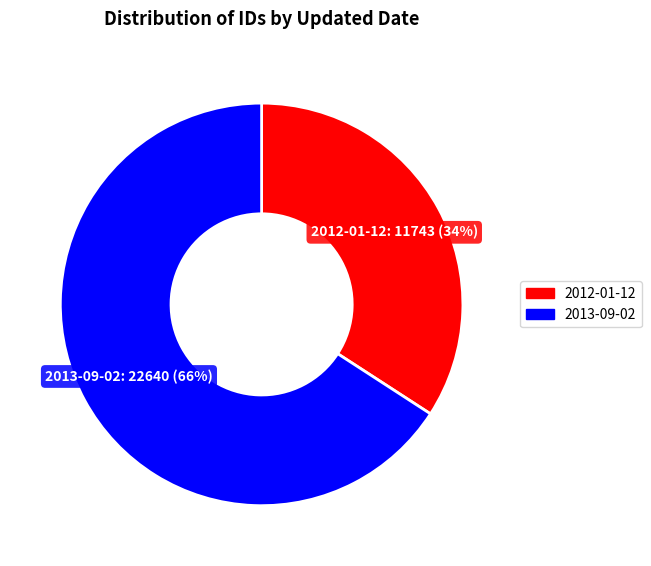

True or false: 2013-09-02 accounts for 66% of the total.

True